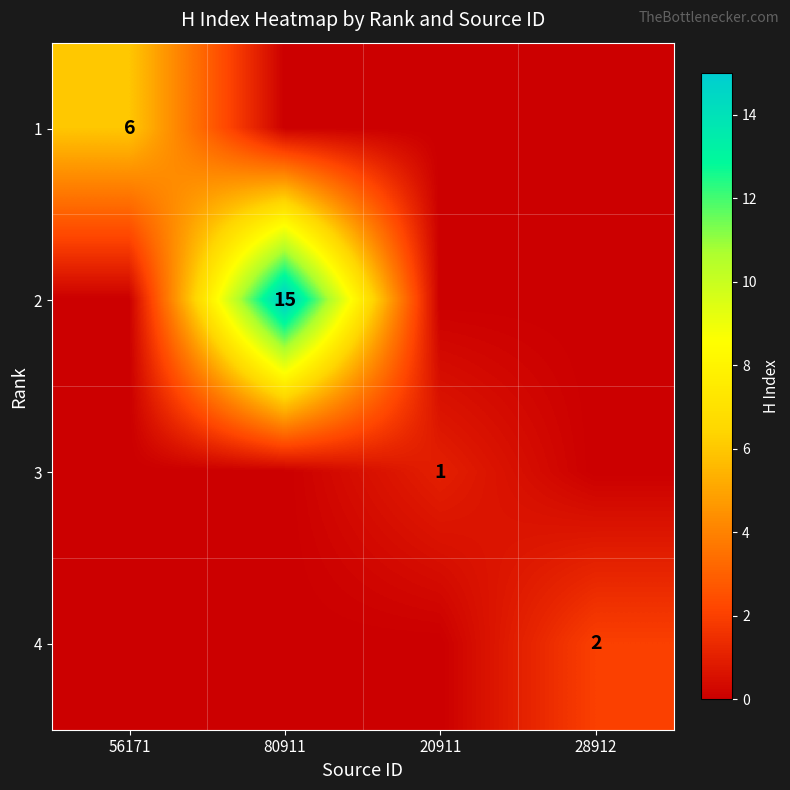

Is it true that 2 equals 15 at 80911?

True